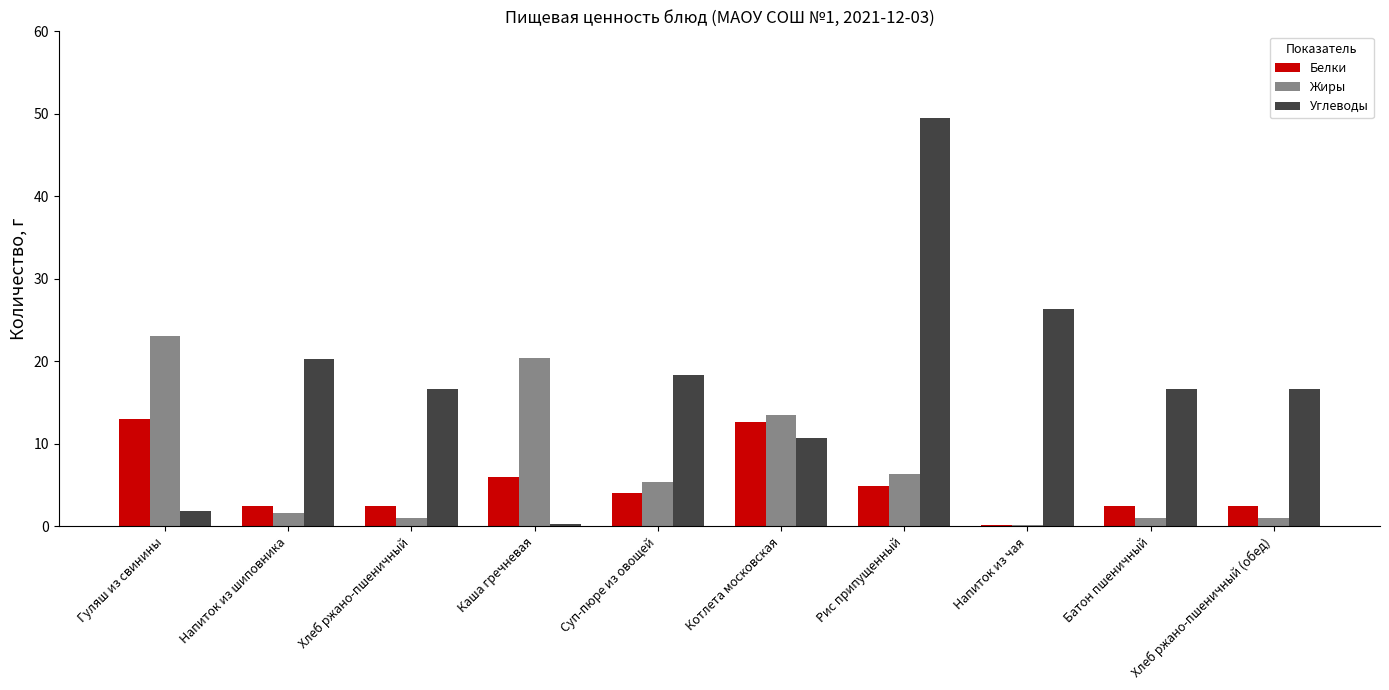

Which series has the widest spread of values?

Углеводы